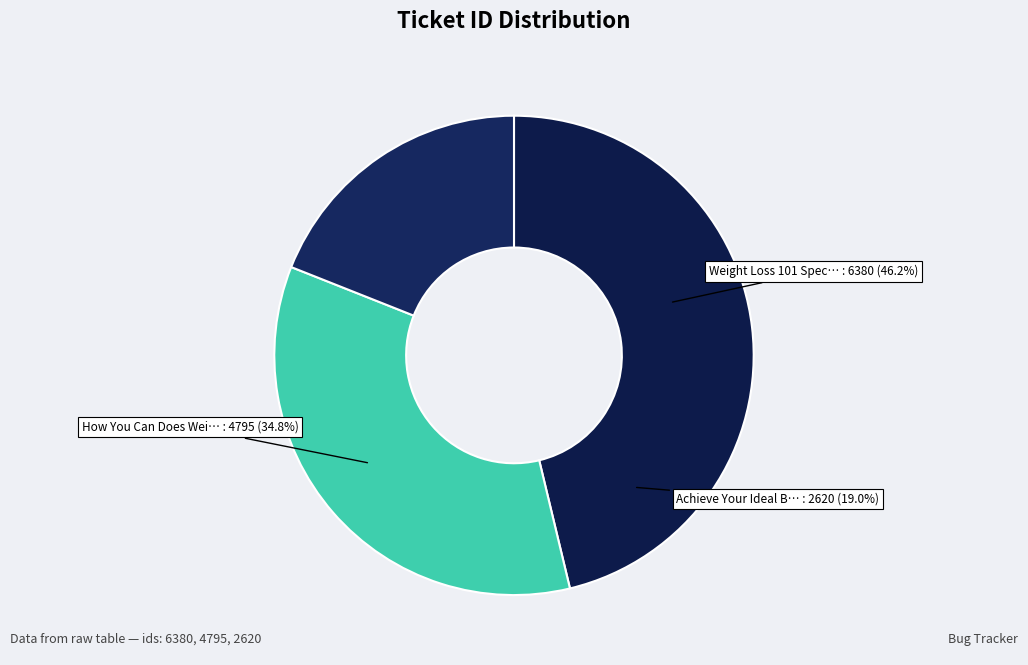

To the nearest percent, what is the combined percentage of Achieve Your Ideal Bodyweight Following and How You Can Does Weight Training Help Y?

54%